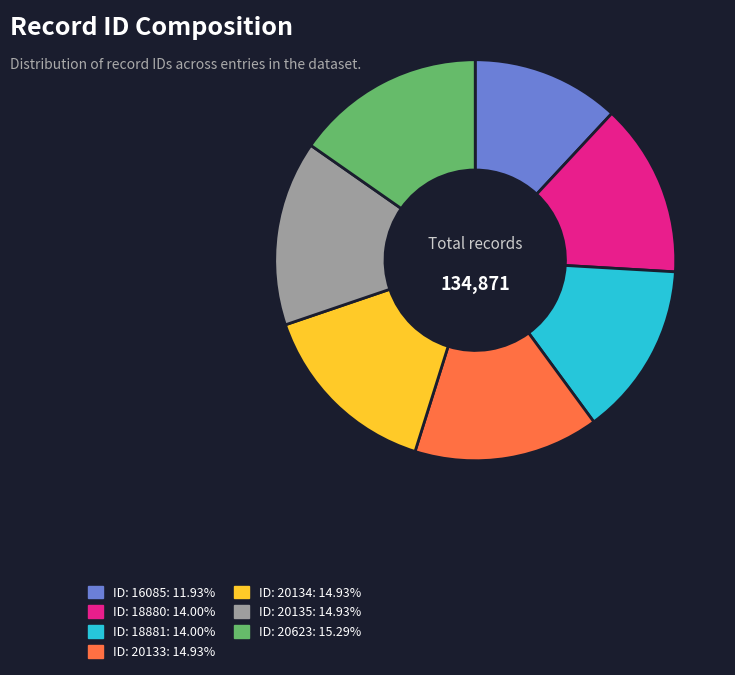

How many segments does this pie chart have?

7